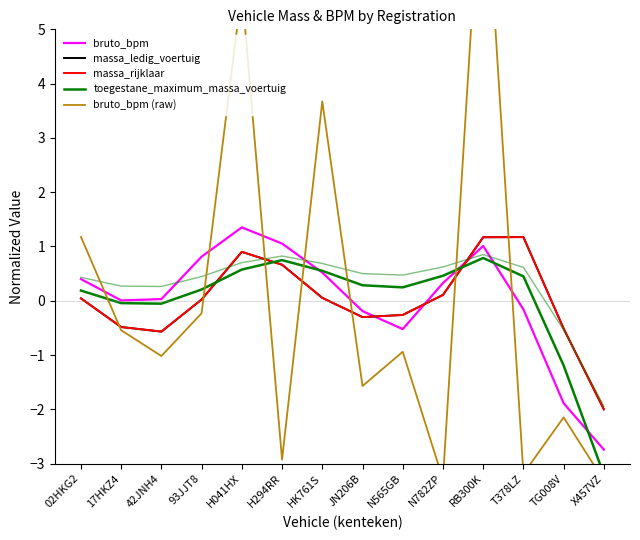

Where do bruto_bpm and massa_ledig_voertuig first cross each other?

JN206B and N565GB